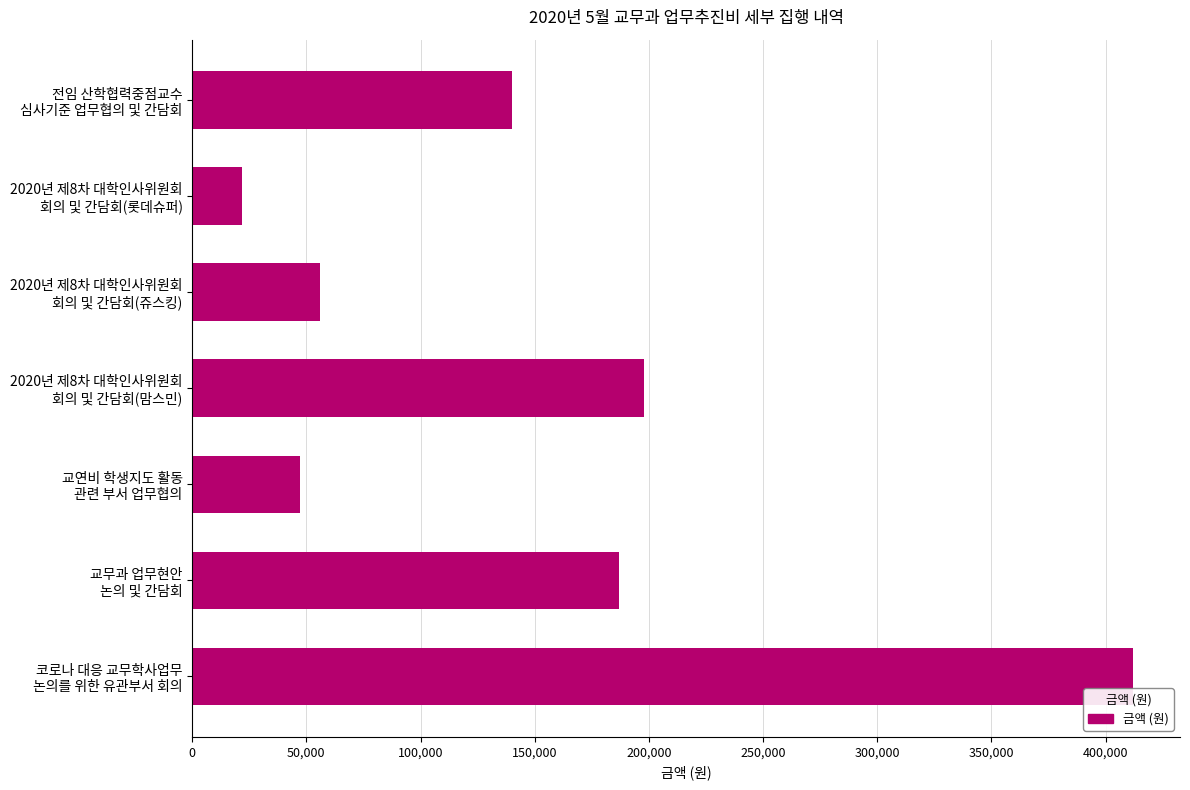

What is the sum of all values?

1062300